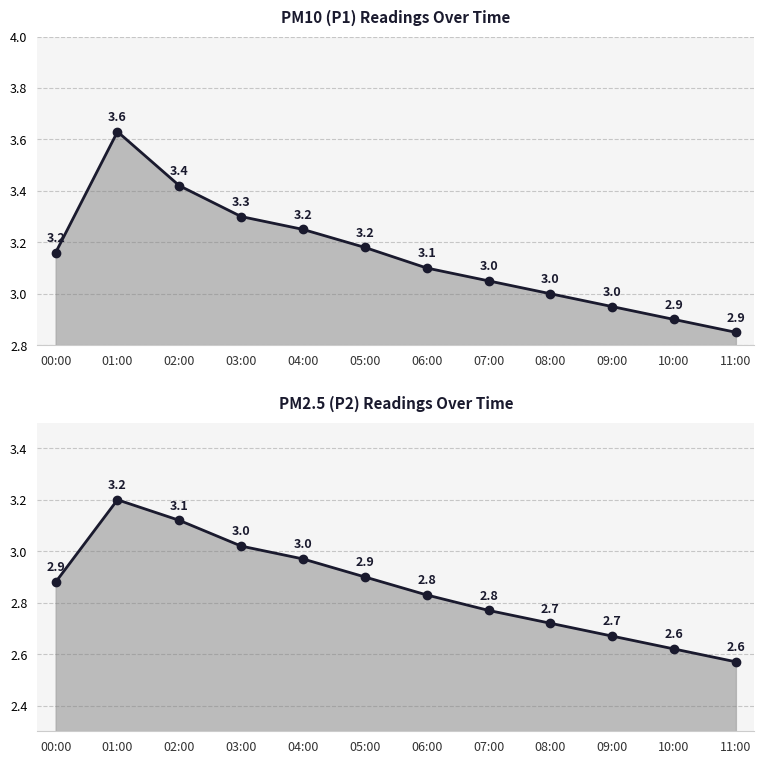

True or false: PM2.5 (P2) and PM10 (P1) intersect in this chart.

False